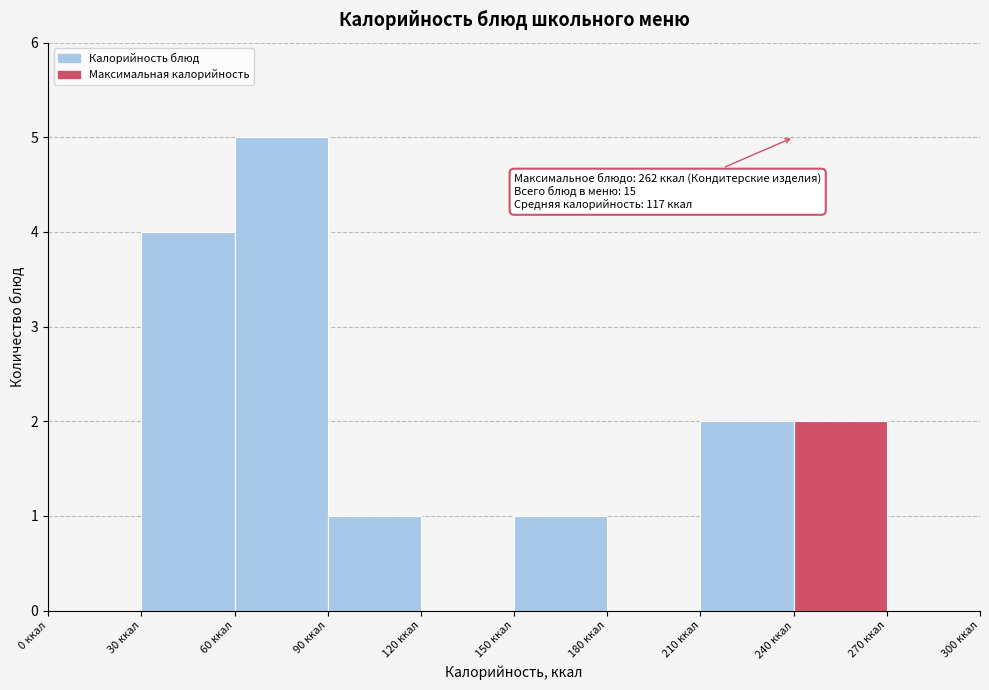

Over which range of the x-axis is the bar tallest?

60 to 90